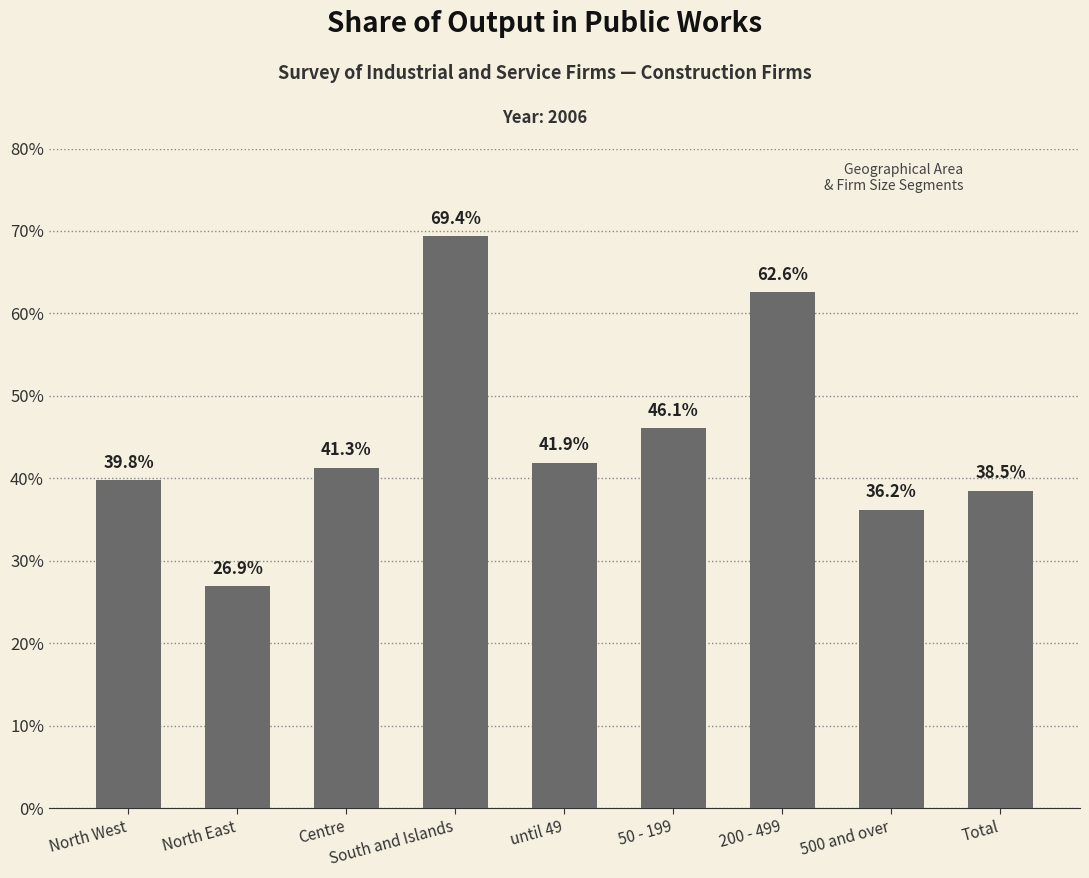

Reading right to left, extract all data points from this chart.

Total=38.5	500 and over=36.2	200 - 499=62.6	50 - 199=46.1	until 49=41.9	South and Islands=69.4	Centre=41.3	North East=26.9	North West=39.8